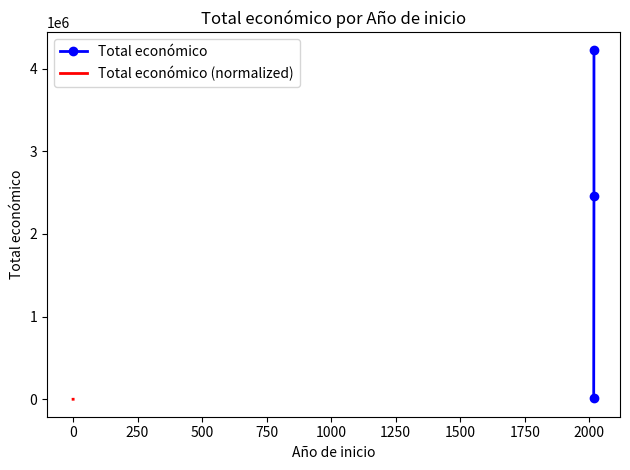

What is the difference between the second highest and minimum values in the Total económico series?

2445094.0